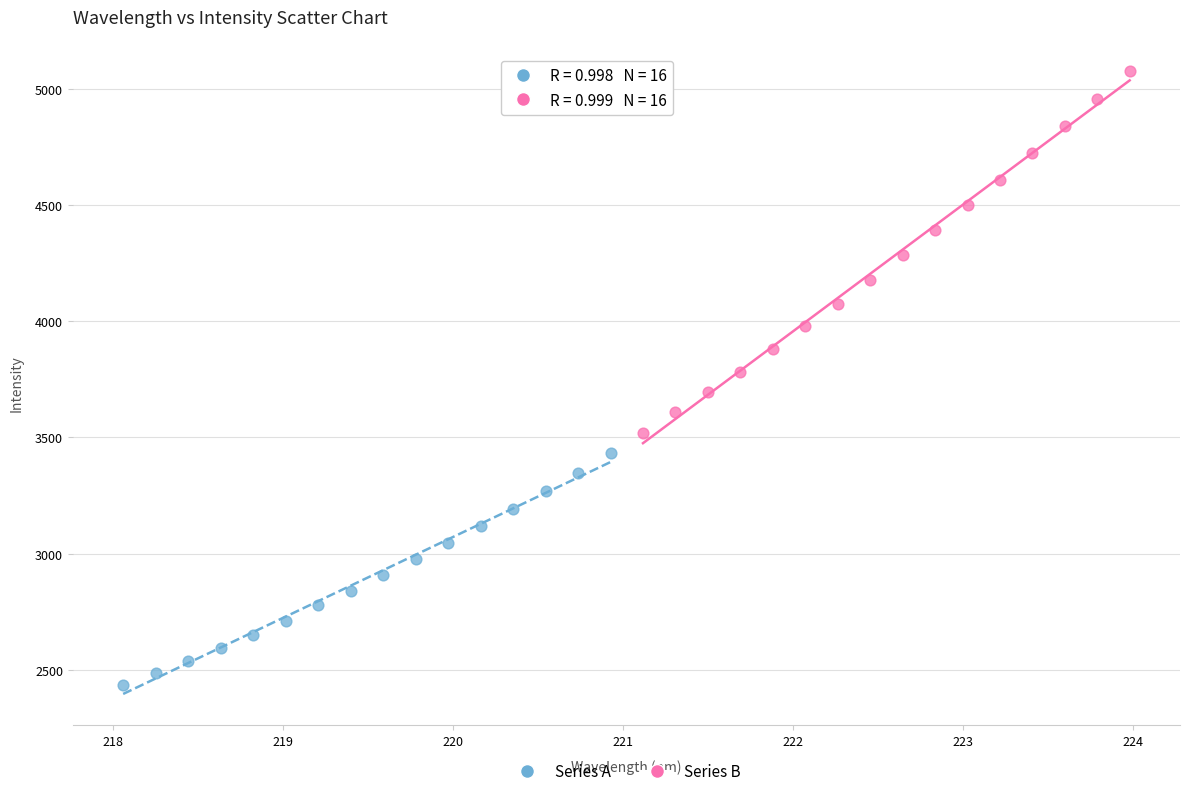

Which series contains the lowest Y value?

Series A